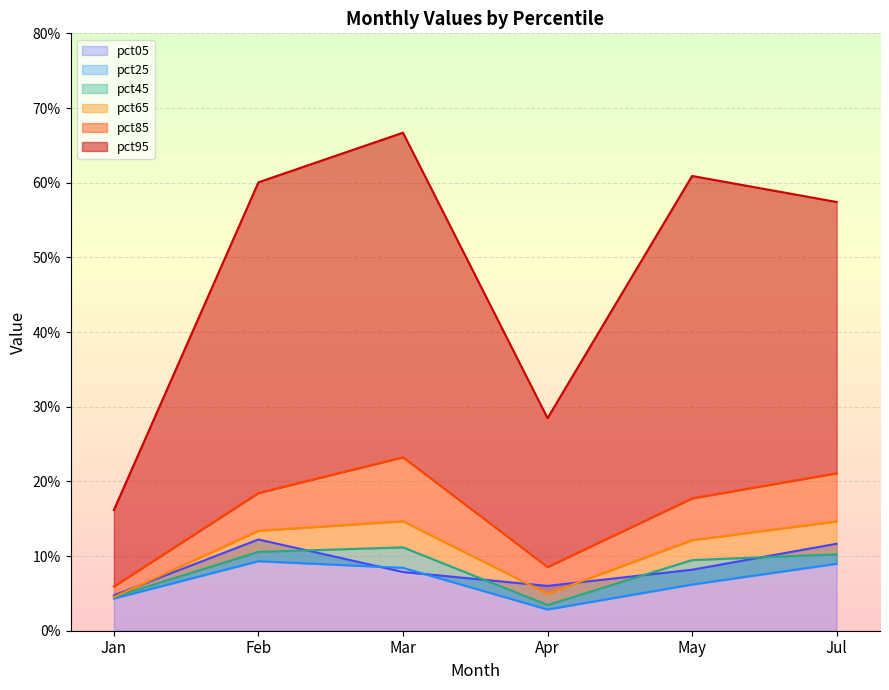

What position from the right is Jan?

6